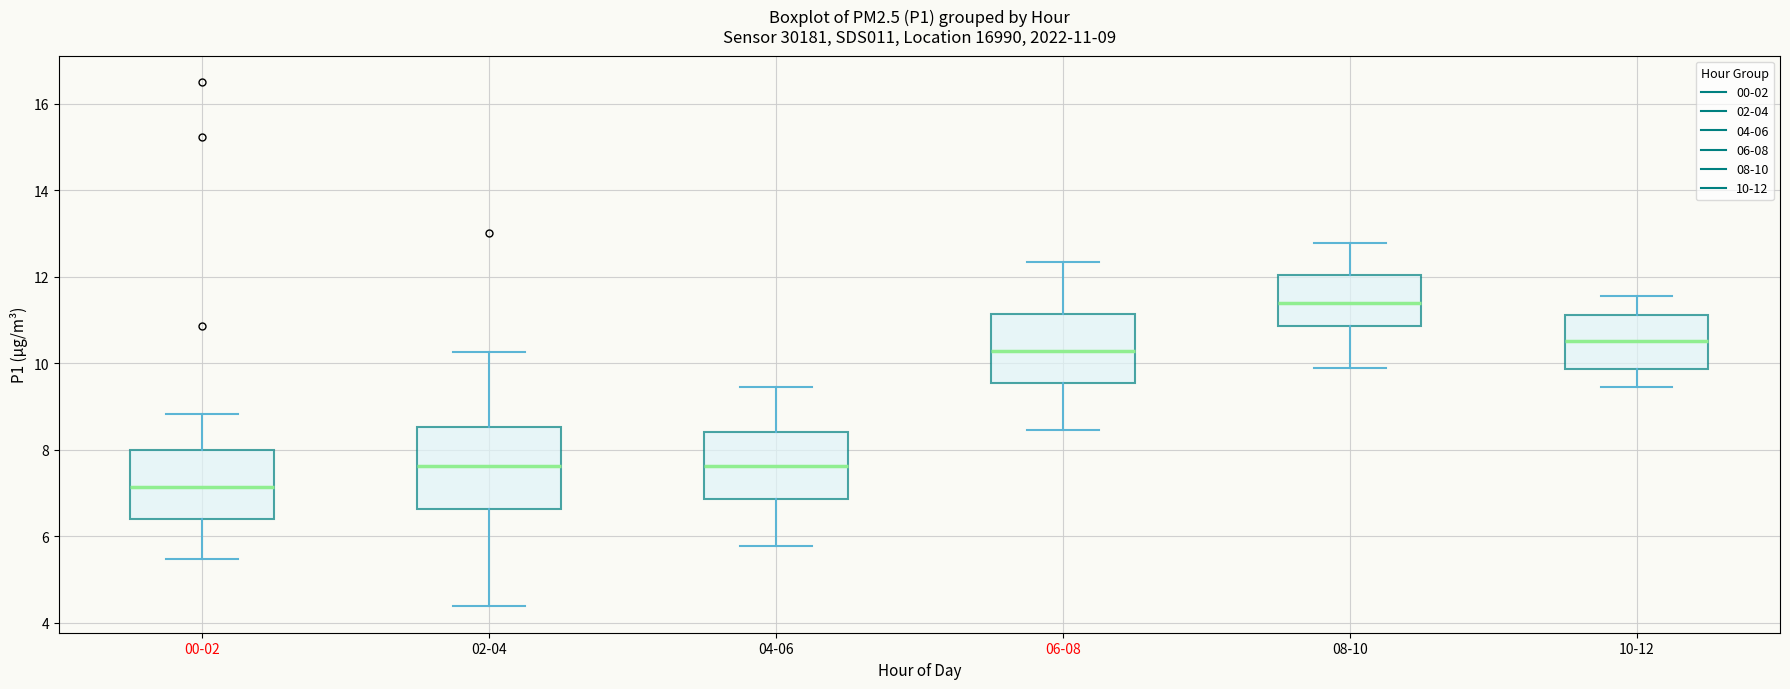

Which box has the highest median line?

08-10